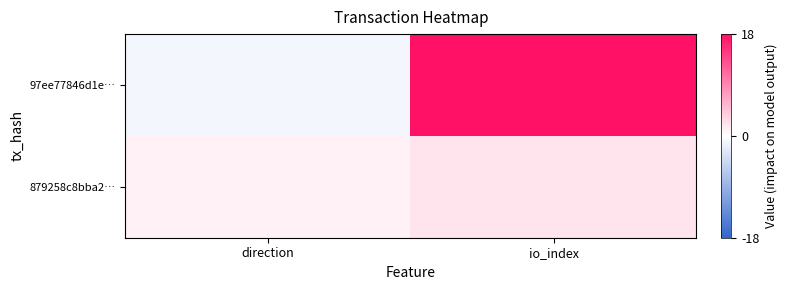

How many distinct data groups are displayed?

2